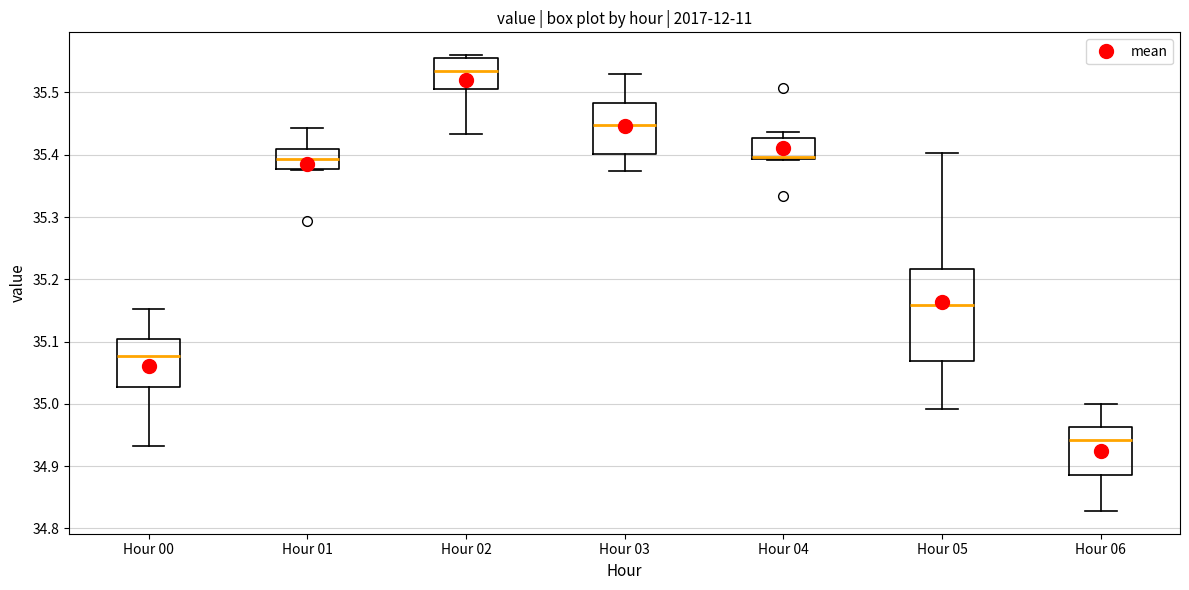

Which box's median line is the lowest?

Hour 06